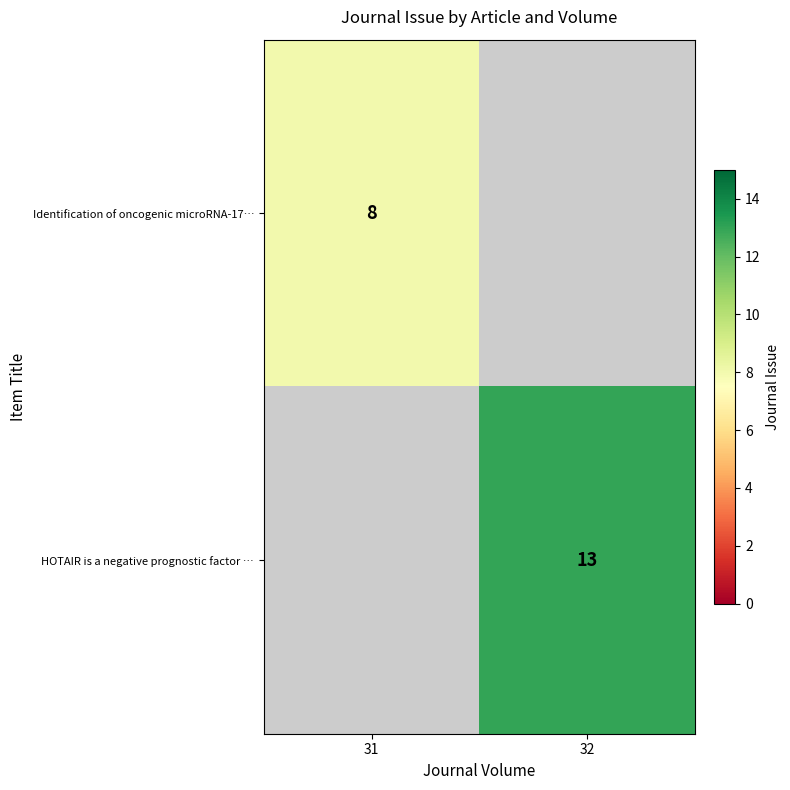

Is the value of Identification of oncogenic microRNA-17… at 31 greater than the value of HOTAIR is a negative prognostic factor … at 32?

No